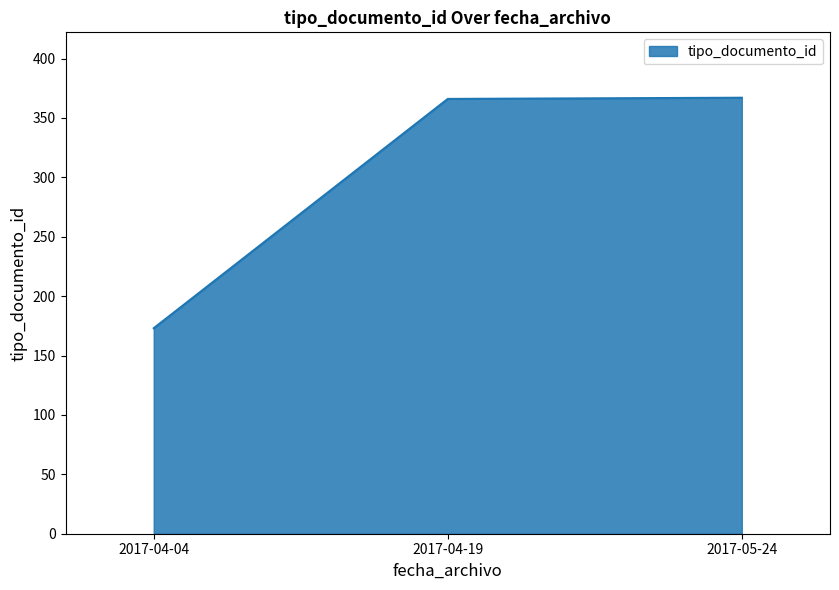

What is the sum of the values at 2017-04-04 and 2017-05-24?

540